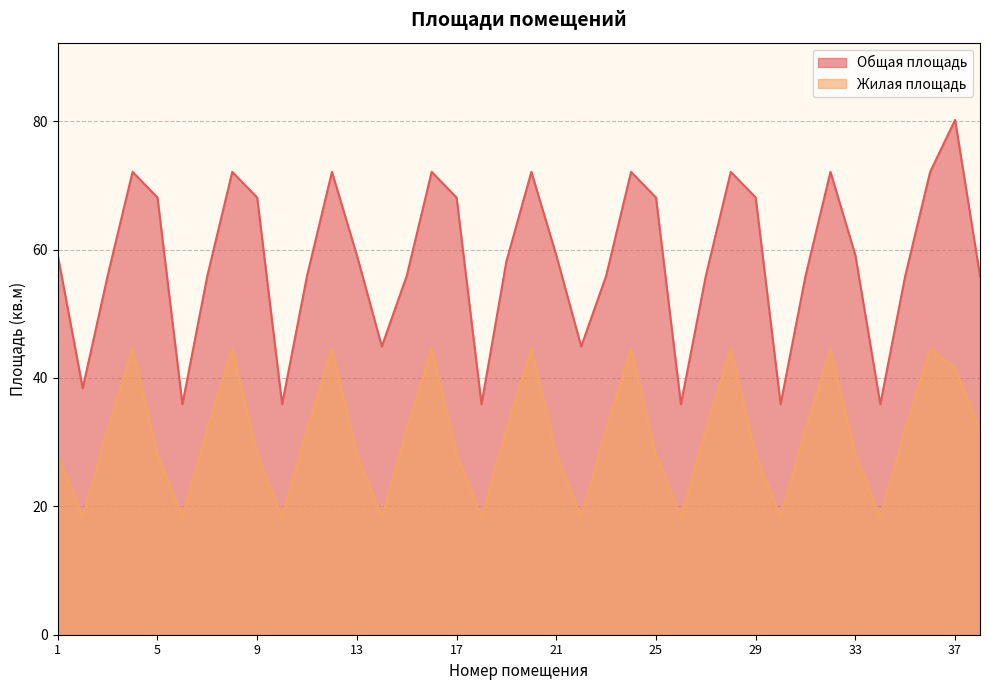

What is the total value across all series at 31?

87.9